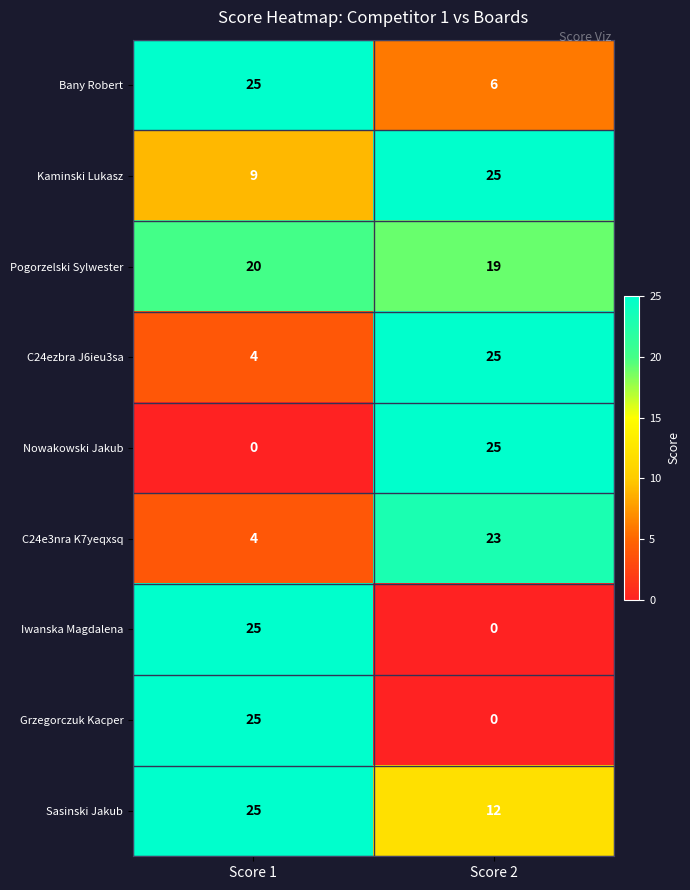

Read the Pogorzelski Sylwester value at Score 1.

20